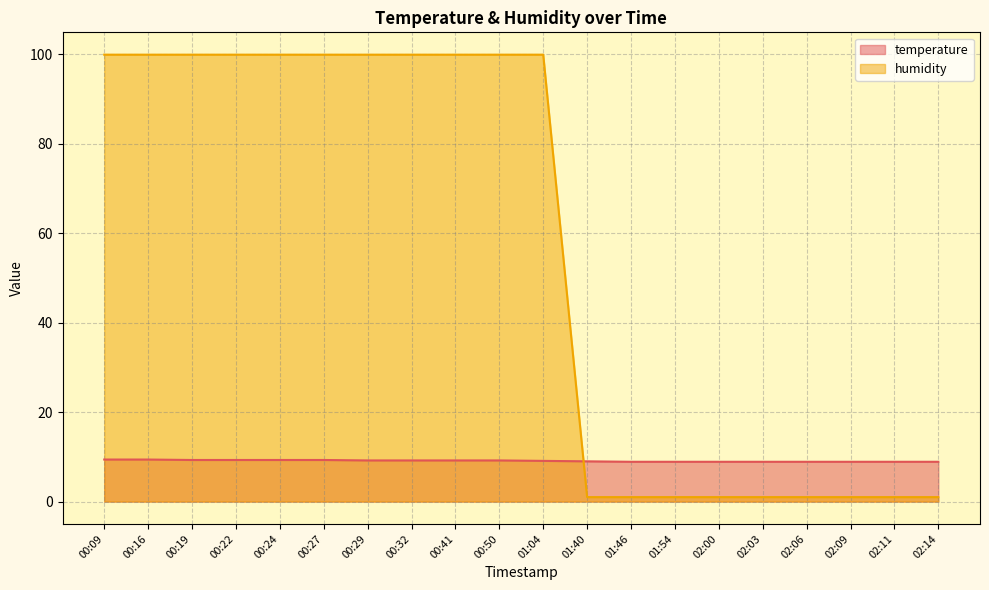

Reading left to right, extract all data points from this chart.

temperature: 9.4	9.4	9.3	9.3	9.3	9.3	9.2	9.2	9.2	9.2	9.1	9.0	8.9	8.9	8.9	8.9	8.9	8.9	8.9	8.9
humidity: 99.9	99.9	99.9	99.9	99.9	99.9	99.9	99.9	99.9	99.9	99.9	1.0	1.0	1.0	1.0	1.0	1.0	1.0	1.0	1.0